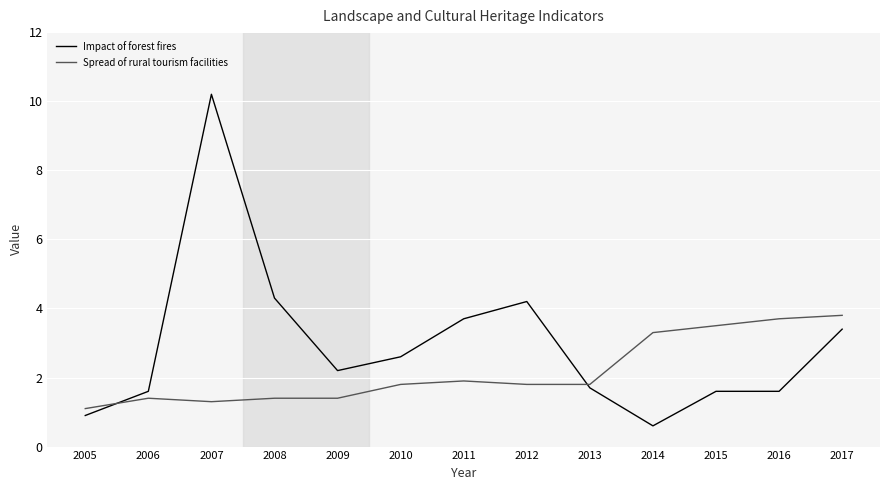

The value of Spread of rural tourism facilities at 2014 is 0.9. True or false?

False